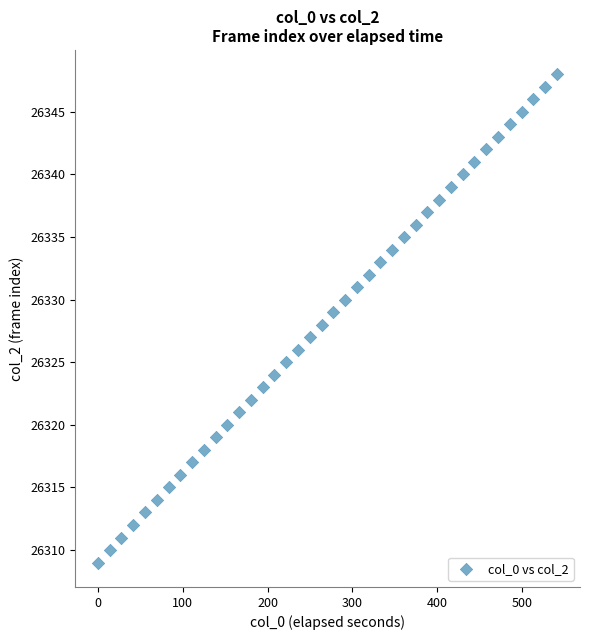

What is the range of Y values (max minus min)?

39